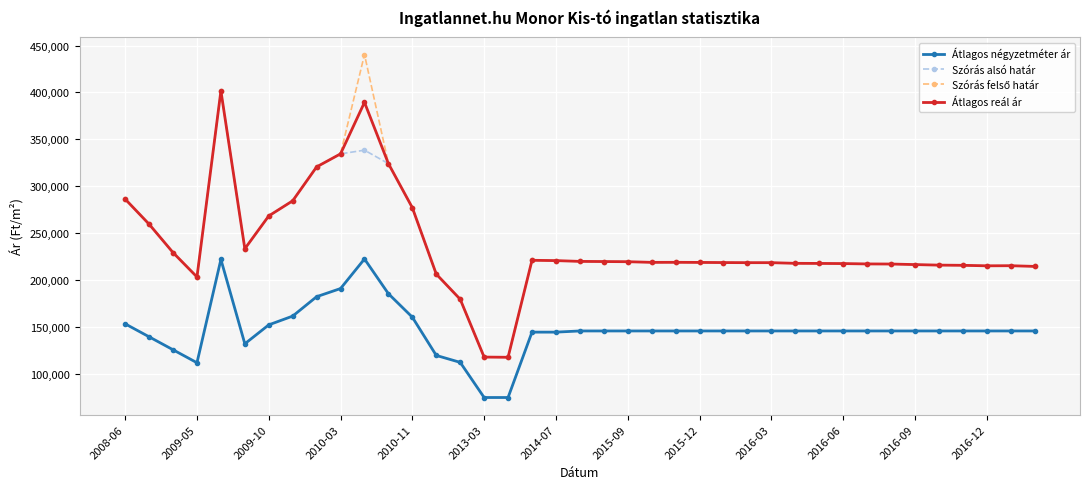

What is the value of the Szórás alsó határ point at the 39th from the left?

214633